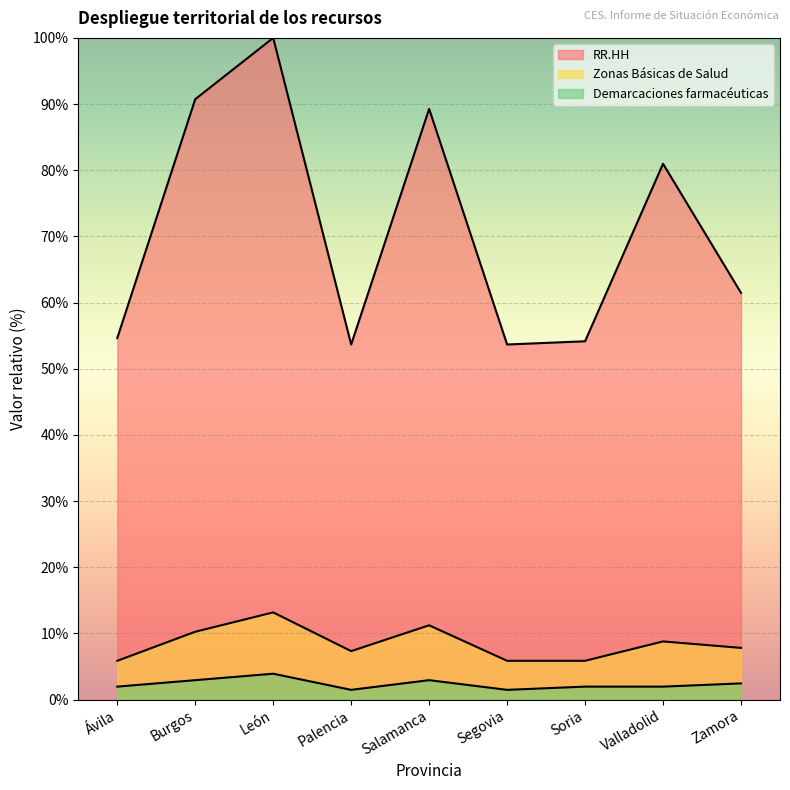

Which series changed the most between Segovia and Soria?

Demarcaciones farmacéuticas